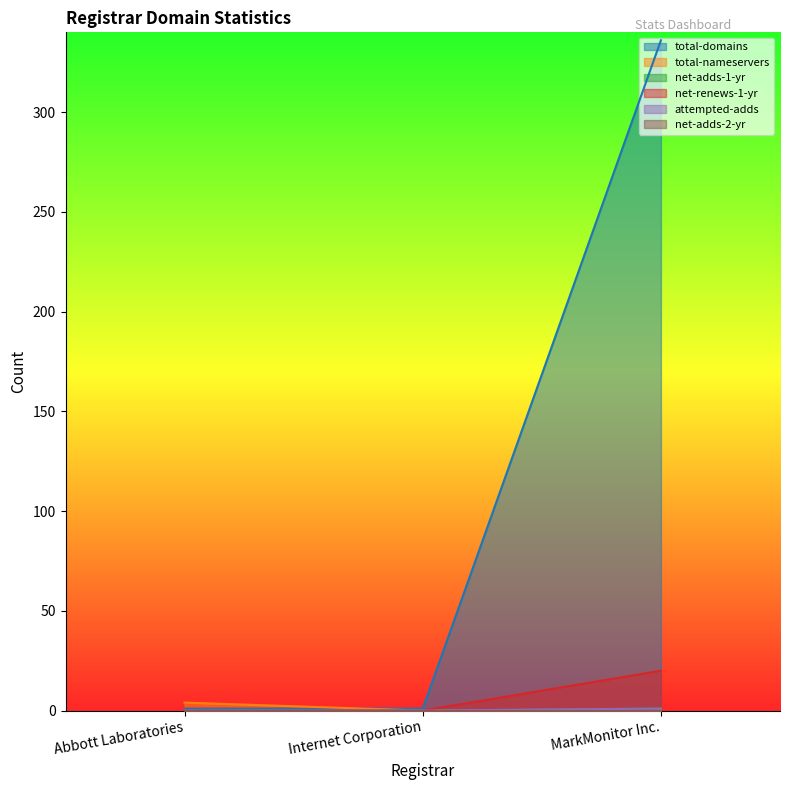

What is the difference between the maximum and second lowest values in the attempted-adds series?

1